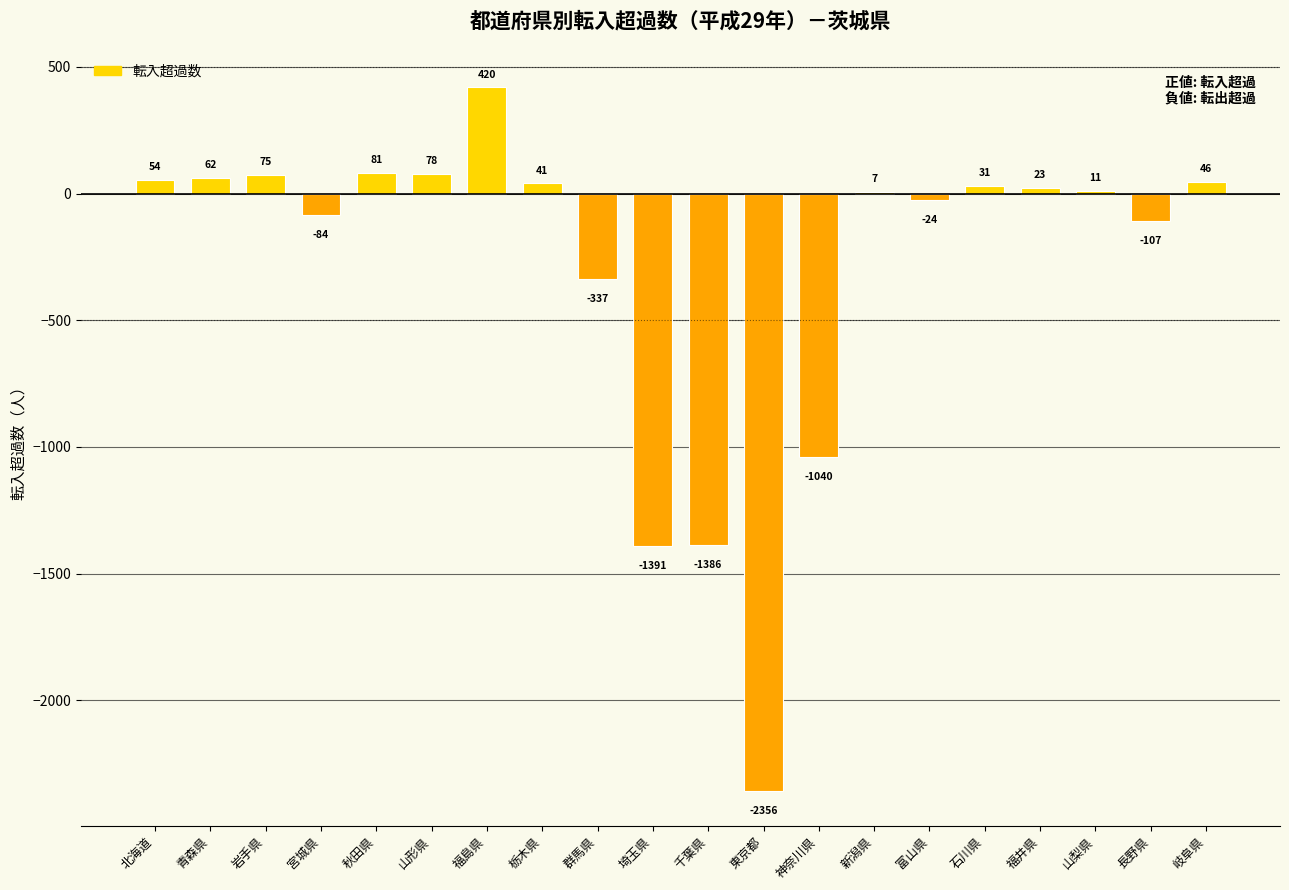

Which label corresponds to the largest value in the chart?

福島県